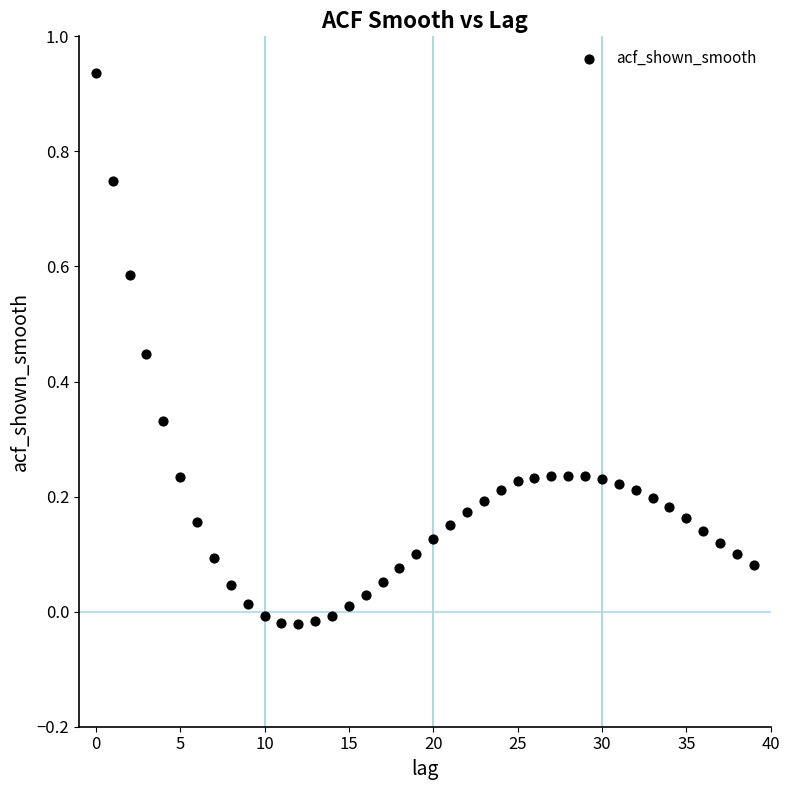

What is the range of Y values (max minus min)?

1.0